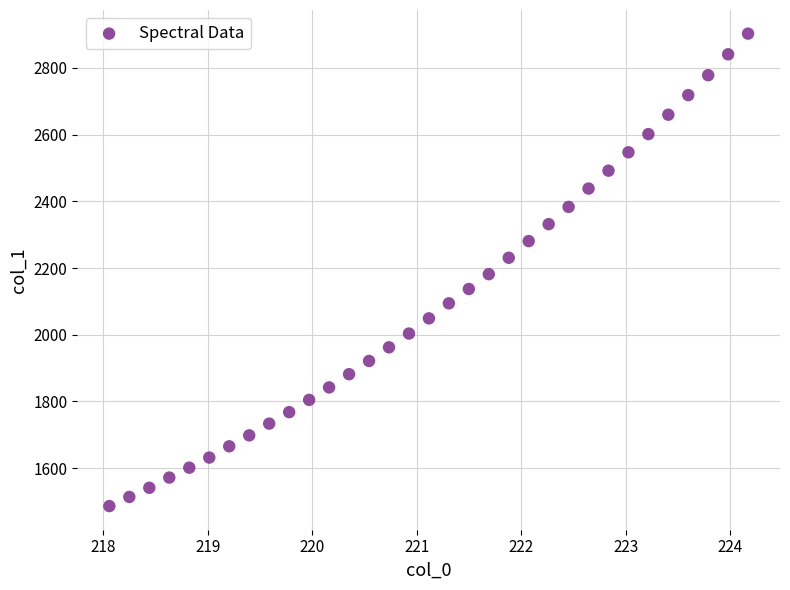

What is the range of X values (max minus min)?

6.1